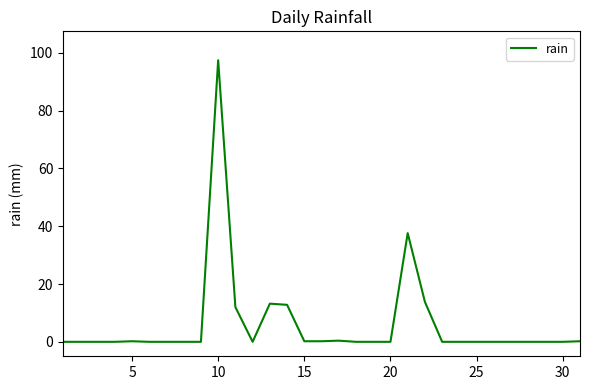

At which category does the chart reach its peak across all series?

10